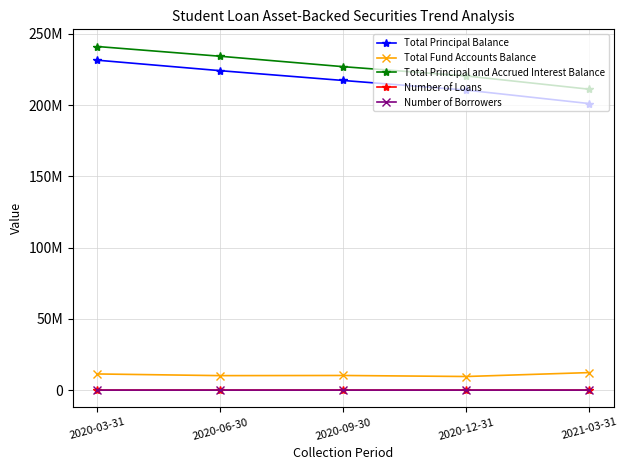

What are all the series names shown in the legend?

Total Principal Balance, Total Fund Accounts Balance, Total Principal and Accrued Interest Balance, Number of Loans, Number of Borrowers